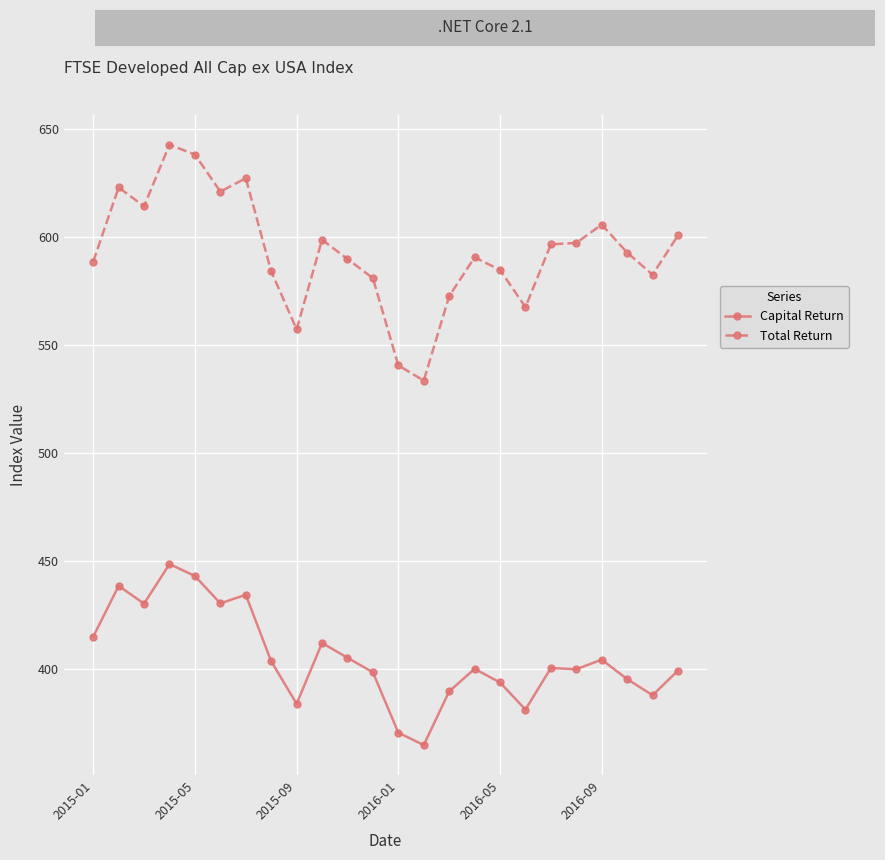

What is the value of the Total Return point at the 10th from the left?

598.8